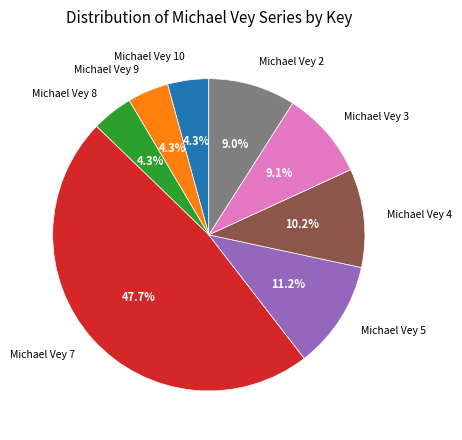

Is there any slice that represents more than half of the pie?

No